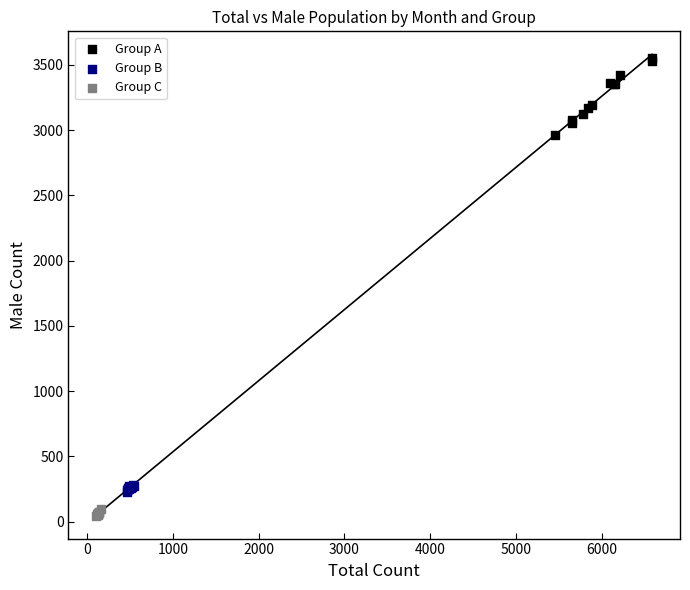

Which series contains the highest Y value?

Group A